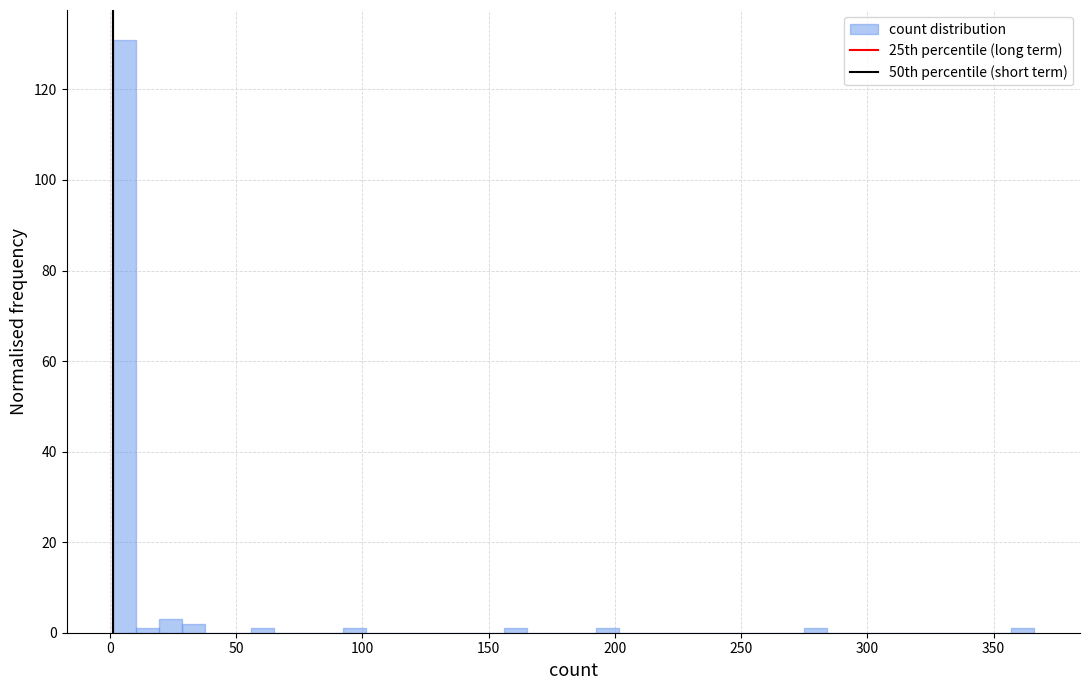

Read against the x-axis, roughly where is the centre of the tallest bar?

5